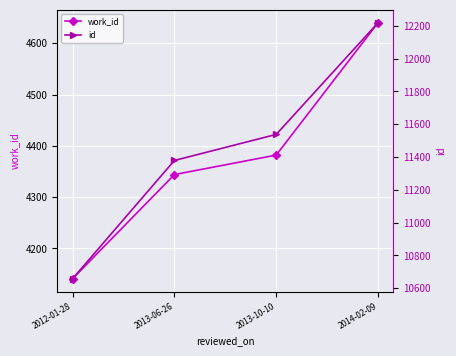

What is the label of the 2nd point from the left?

2013-06-26